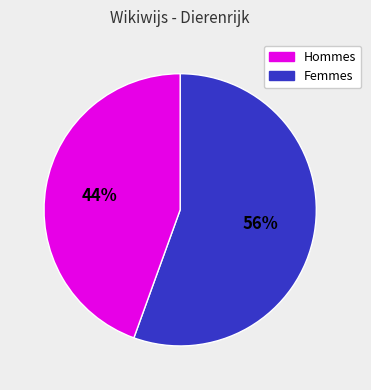

Does any single category account for the majority?

Yes